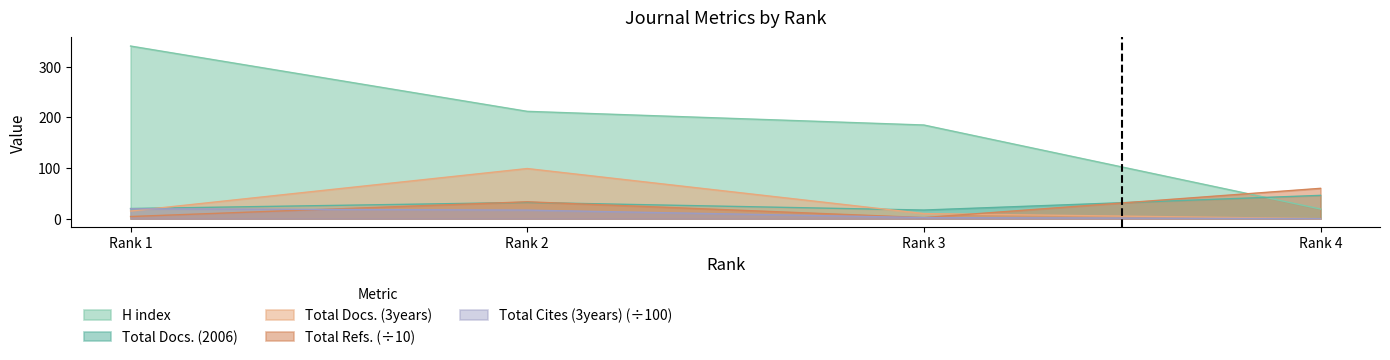

What is the spread (max minus min) of values at Rank 4?

59.9